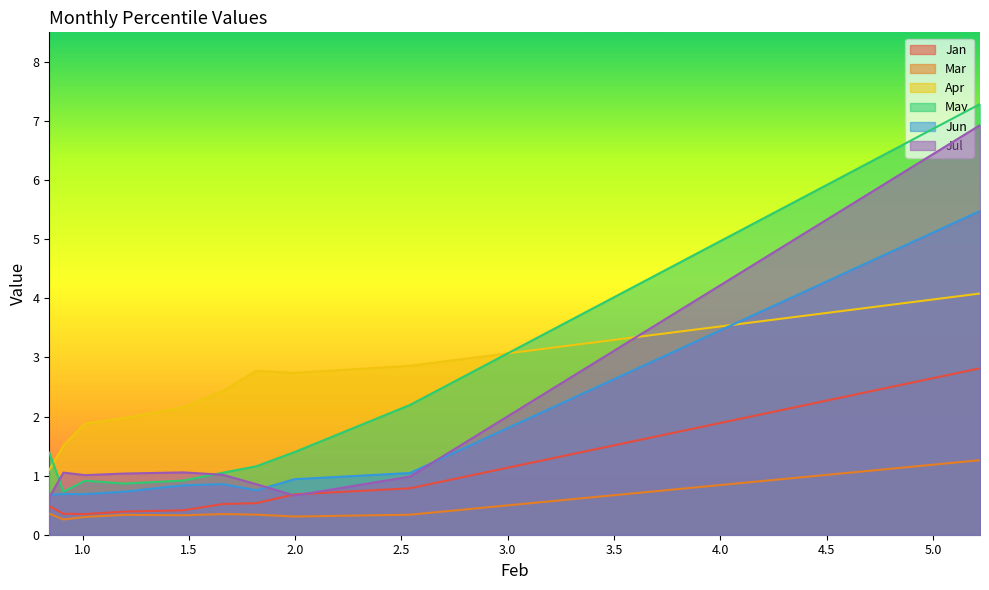

What is the lowest value of the Jun series?

0.7